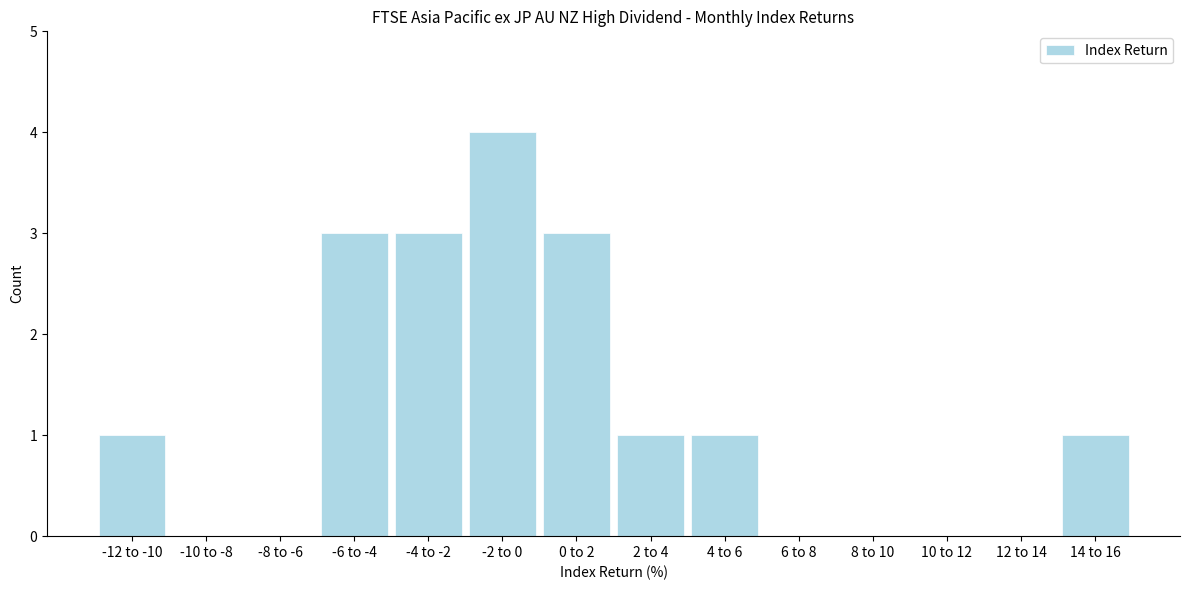

Reading right to left, what are all the values shown in this chart?

14 to 16=1	12 to 14=0	10 to 12=0	8 to 10=0	6 to 8=0	4 to 6=1	2 to 4=1	0 to 2=3	-2 to 0=4	-4 to -2=3	-6 to -4=3	-8 to -6=0	-10 to -8=0	-12 to -10=1